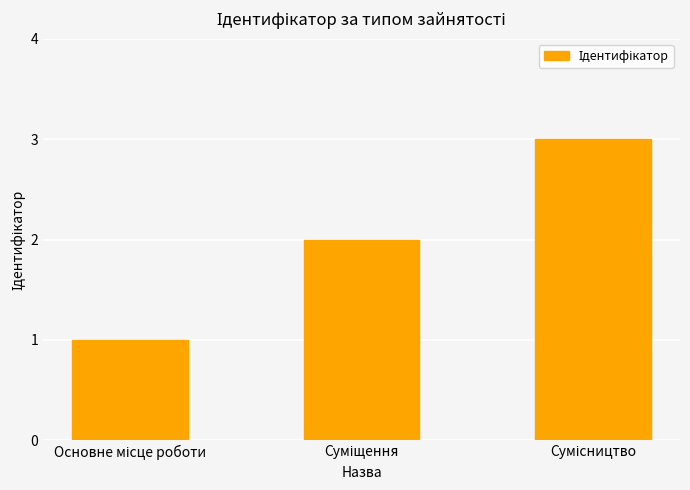

What is the sum of all values?

6